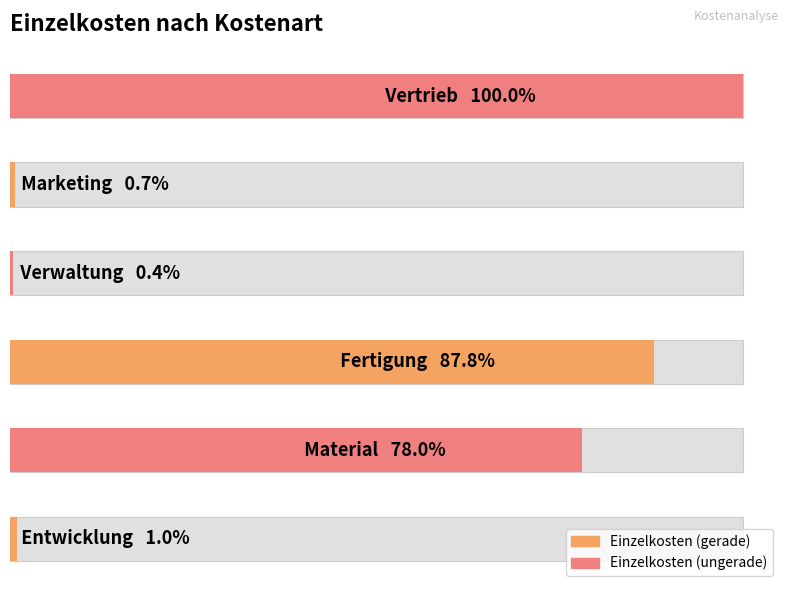

List the labels in order of value, smallest first.

Verwaltung, Marketing, Entwicklung, Material, Fertigung, Vertrieb